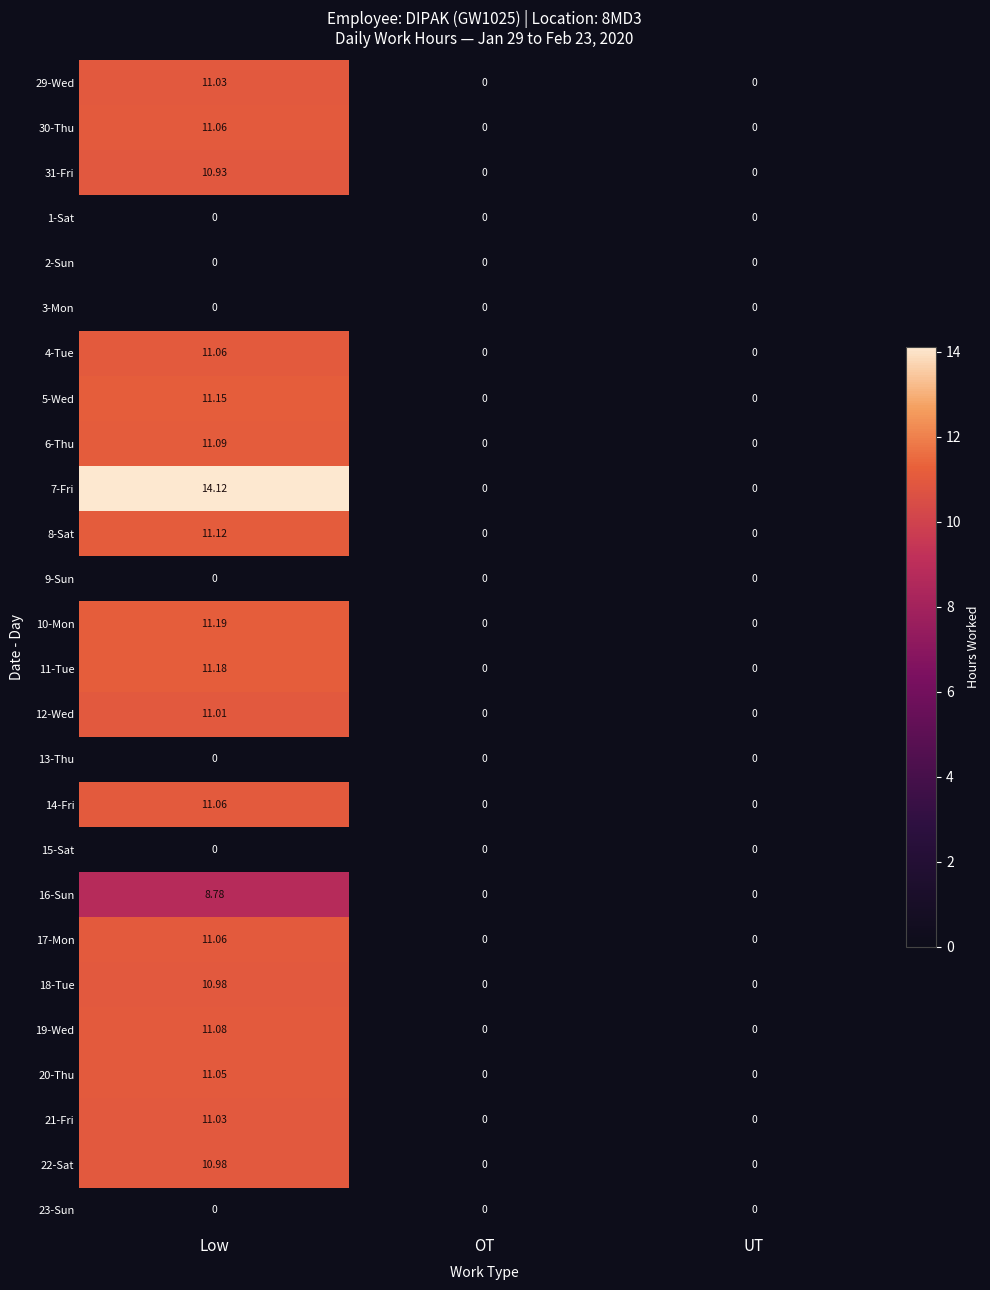

At which category is the sum across all series the highest?

Low